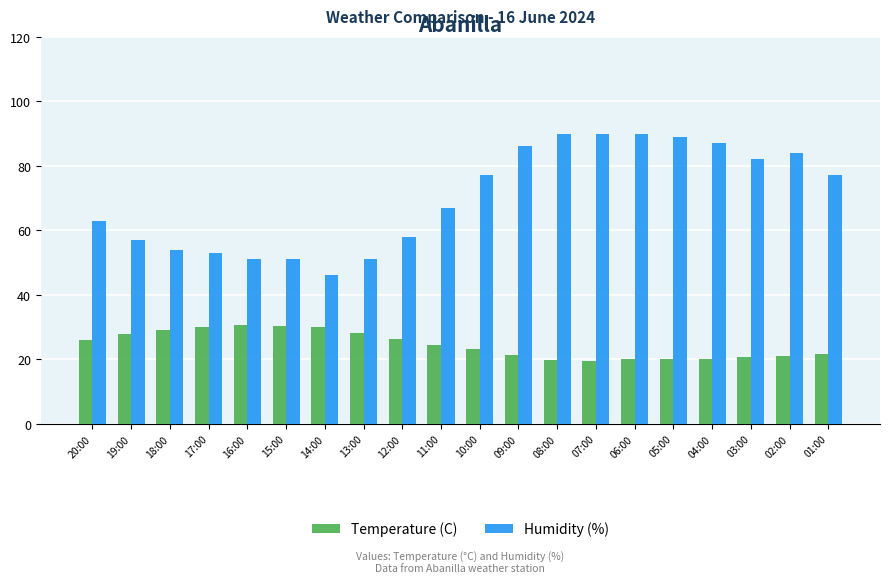

At 19:00, list the series in order from largest to smallest.

Humidity (%), Temperature (C)